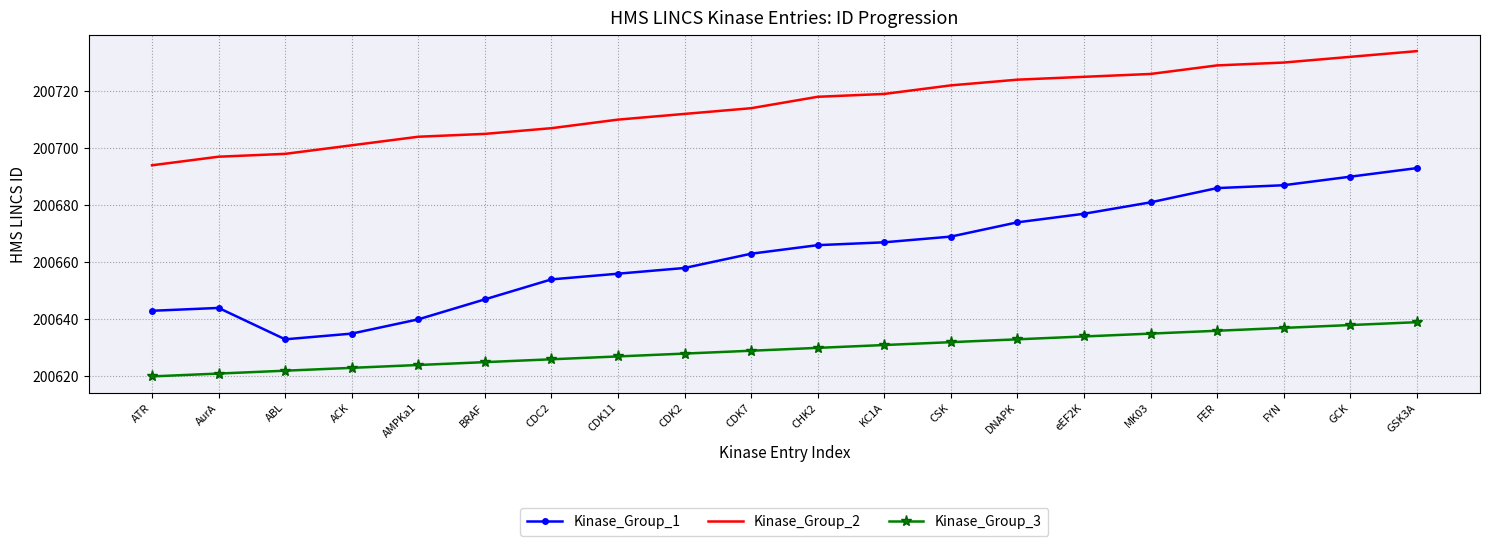

What position from the right is ABL?

18